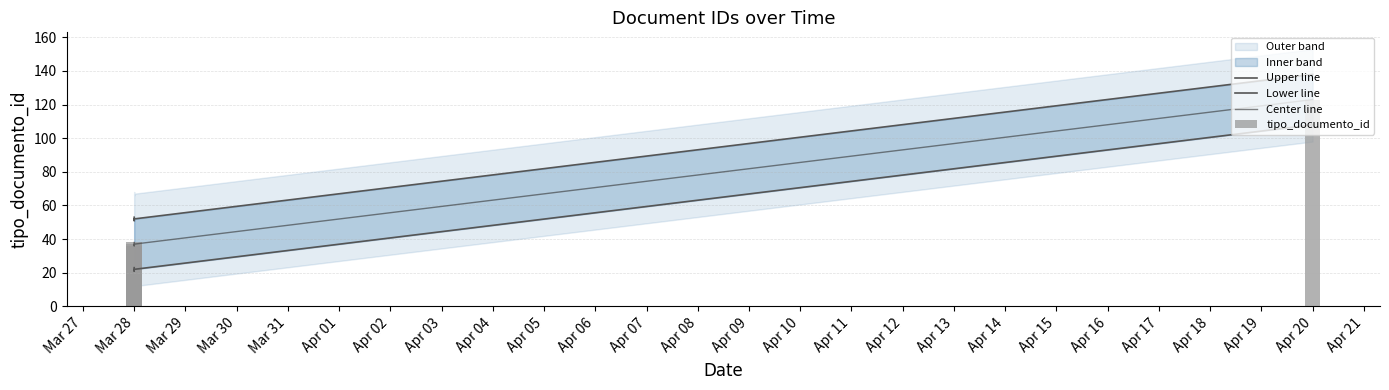

How many values in the Upper line series exceed 53?

1